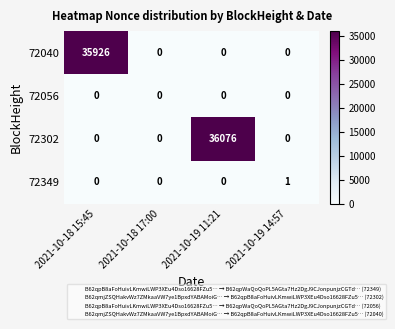

What is the maximum value shown in the chart?

36076